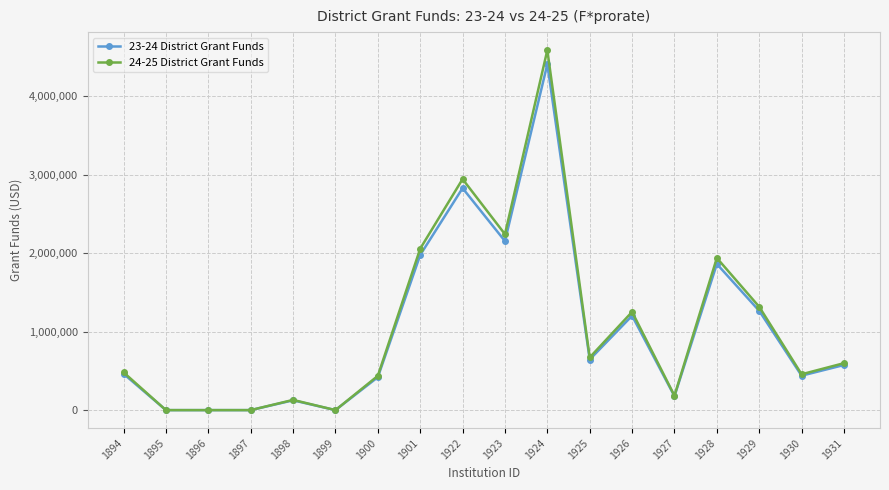

What is the difference between the 23-24 District Grant Funds values at 1930 and 1924?

3971330.6